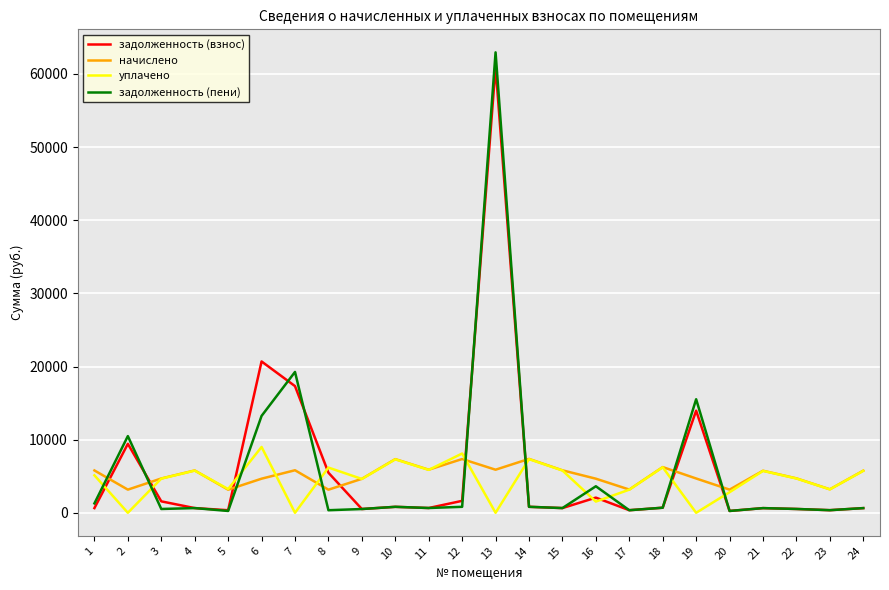

At which category is the sum across all series the highest?

13